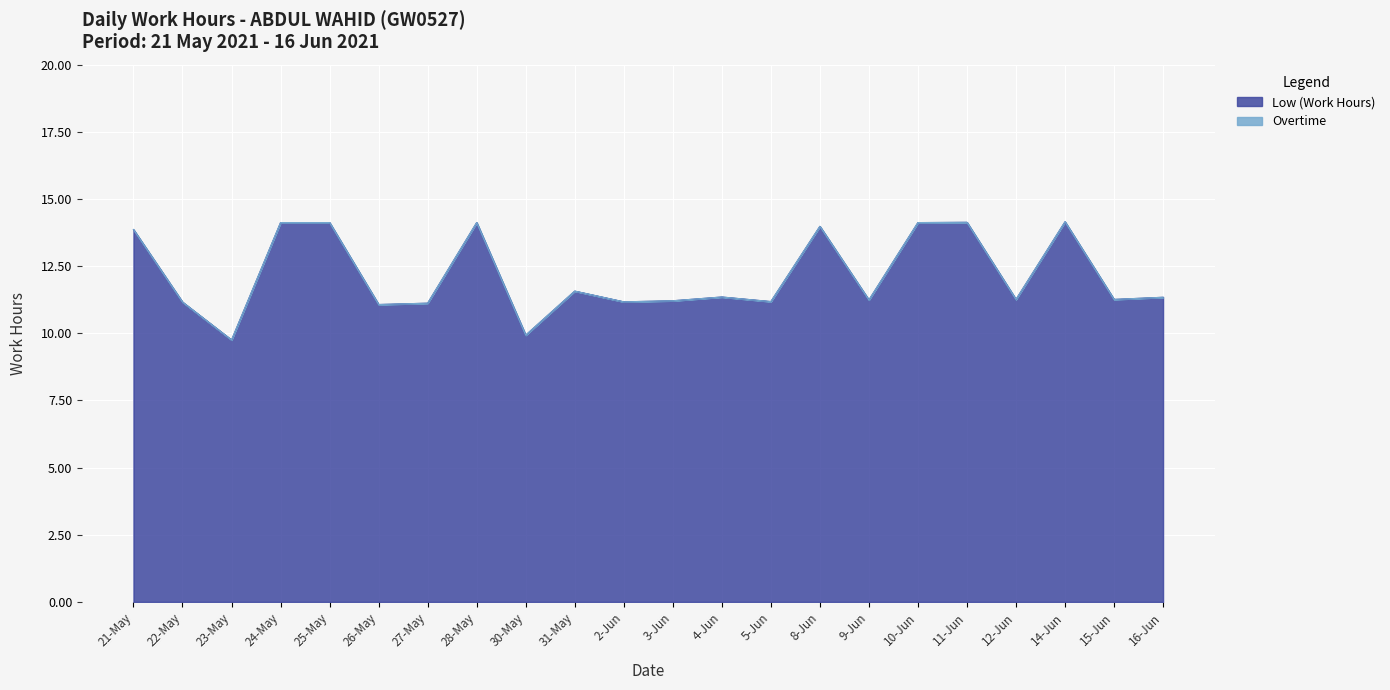

What is the ratio of the value at 23-May to the value at 4-Jun?

0.9